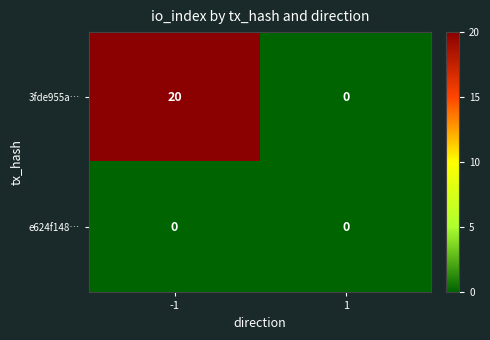

True or false: 3fde955a… has a value of 0 at 1.

True